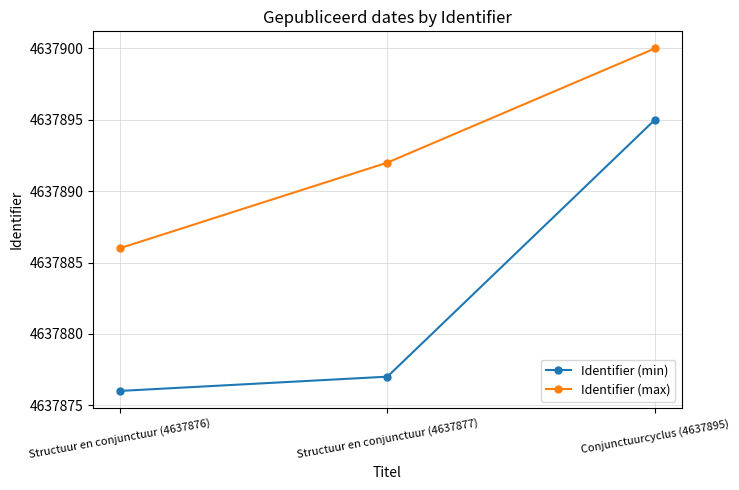

Which category has the lowest value across all series?

Structuur en conjunctuur (4637876)